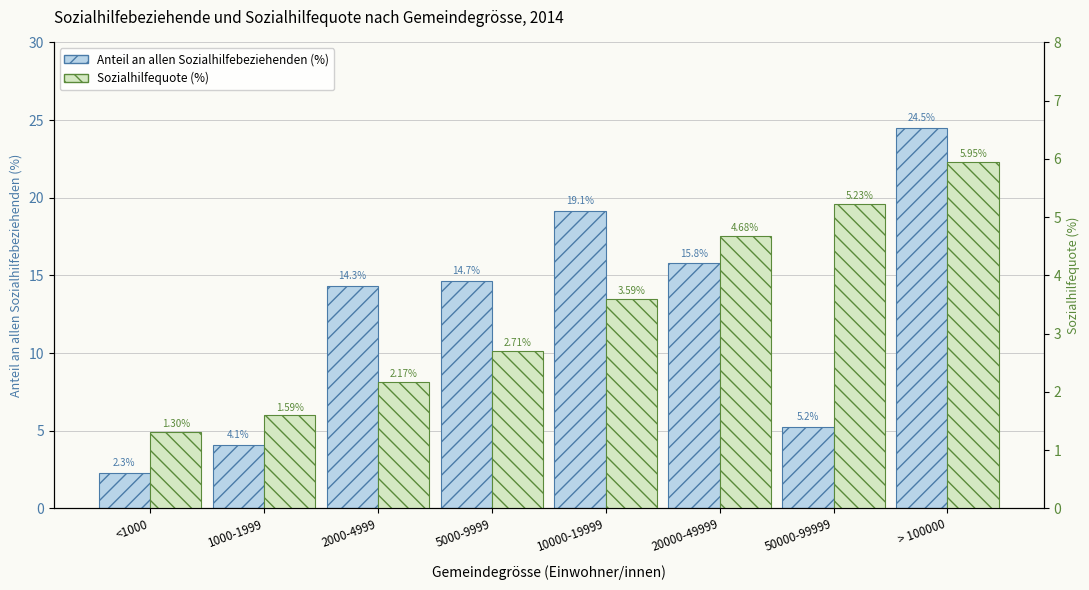

Rank the categories by Anteil an allen Sozialhilfebeziehenden (%) value from lowest to highest.

<1000, 1000-1999, 50000-99999, 2000-4999, 5000-9999, 20000-49999, 10000-19999, > 100000